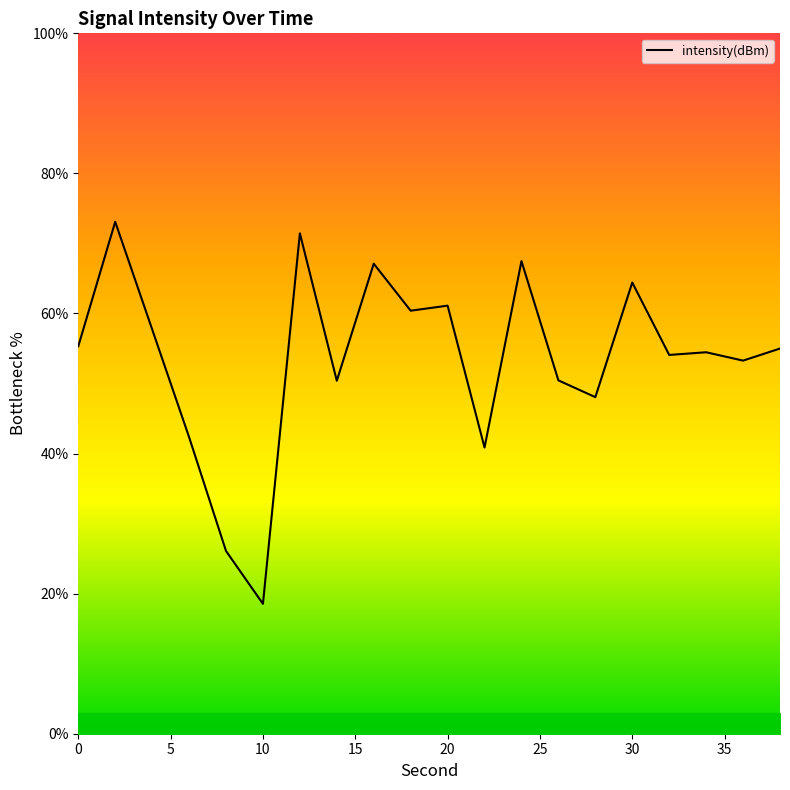

How many lines are shown in the chart?

1